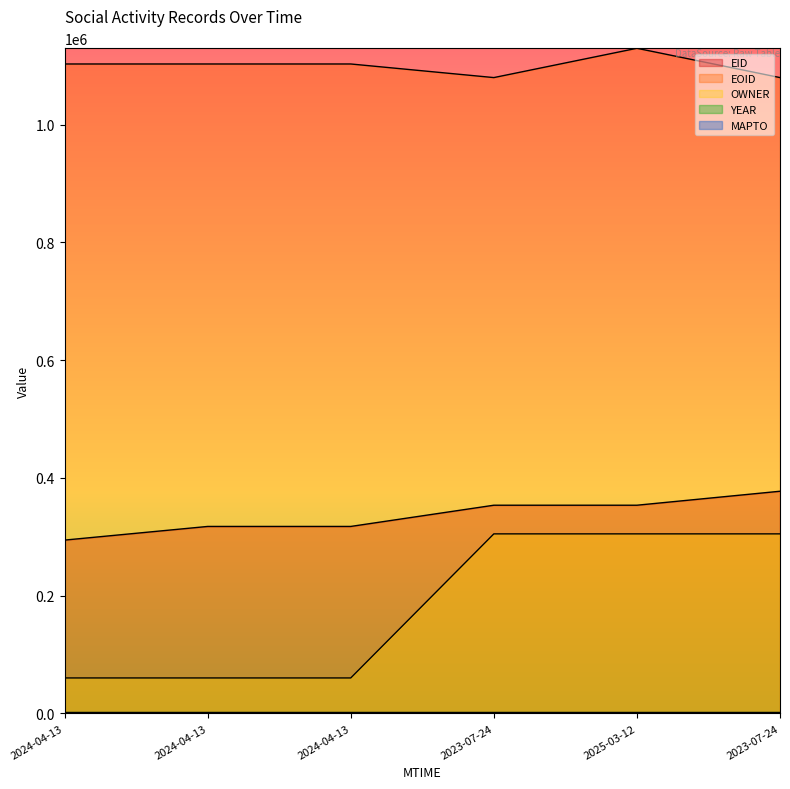

What is the label of the 3rd point from the right?

2023-07-24